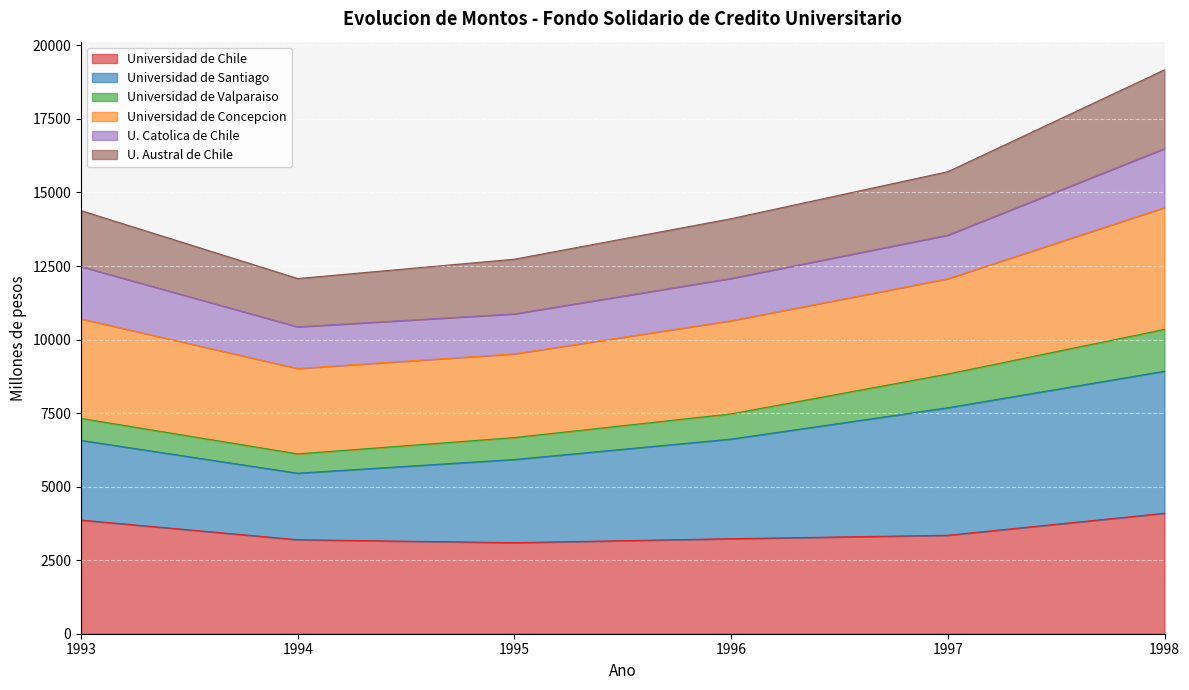

What is the total value across all series at 1996?

14109.4